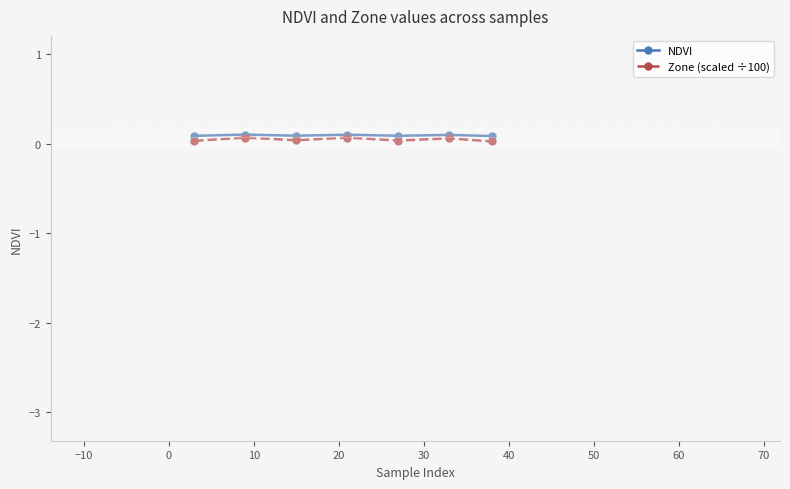

What is the value of the NDVI point at the 5th from the left?

0.1